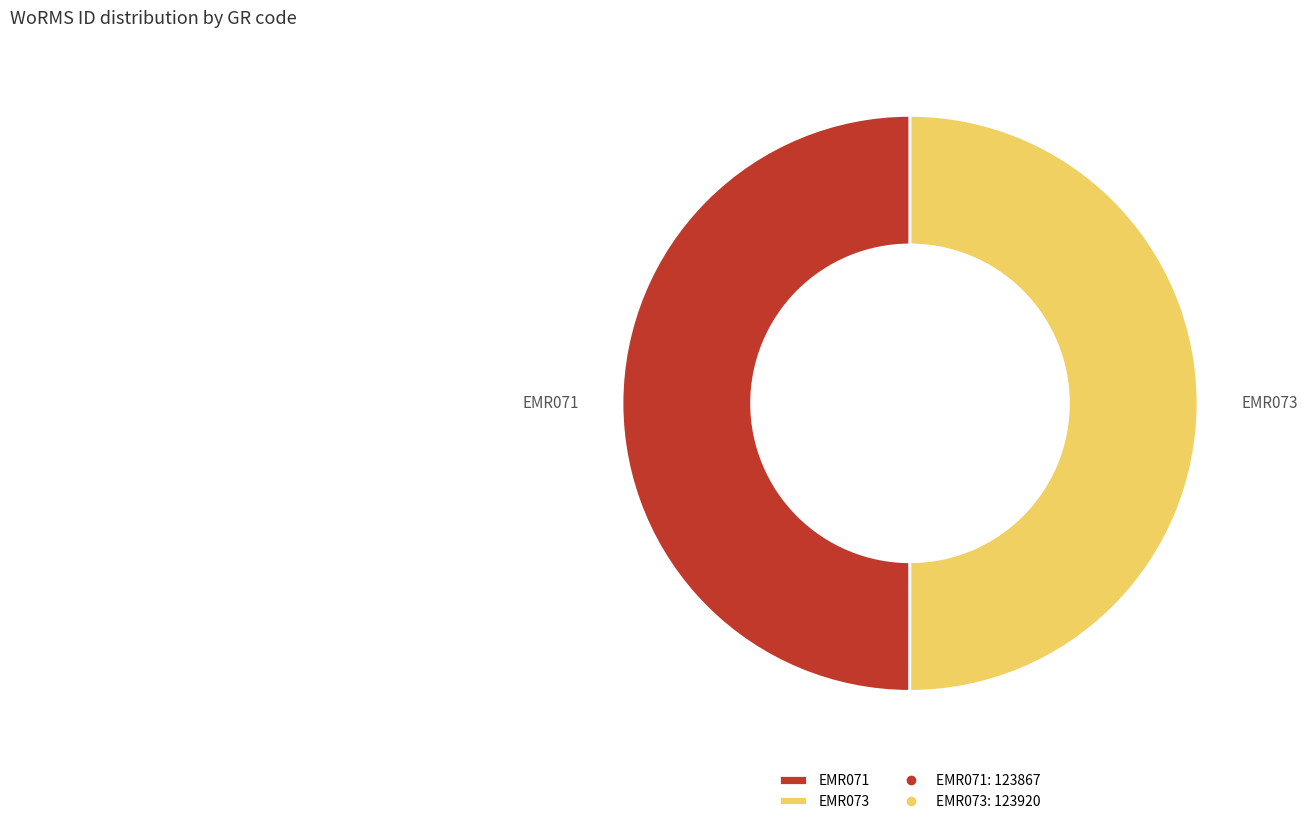

Approximately how many times larger is the value at EMR073 compared to EMR071?

1.0